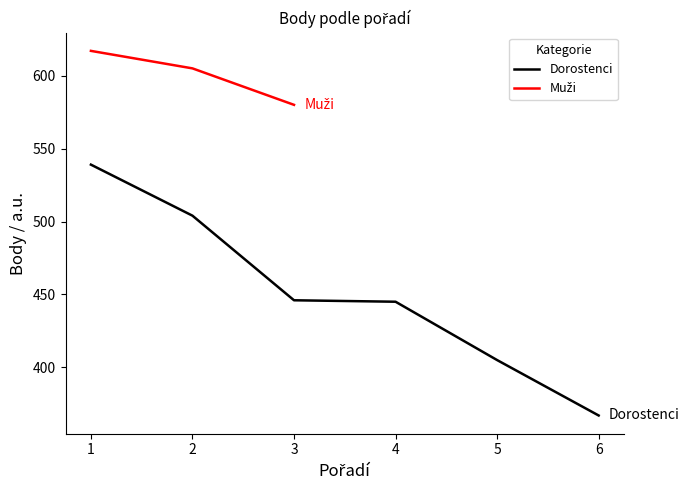

Is it true that the value at 5 is 405?

True